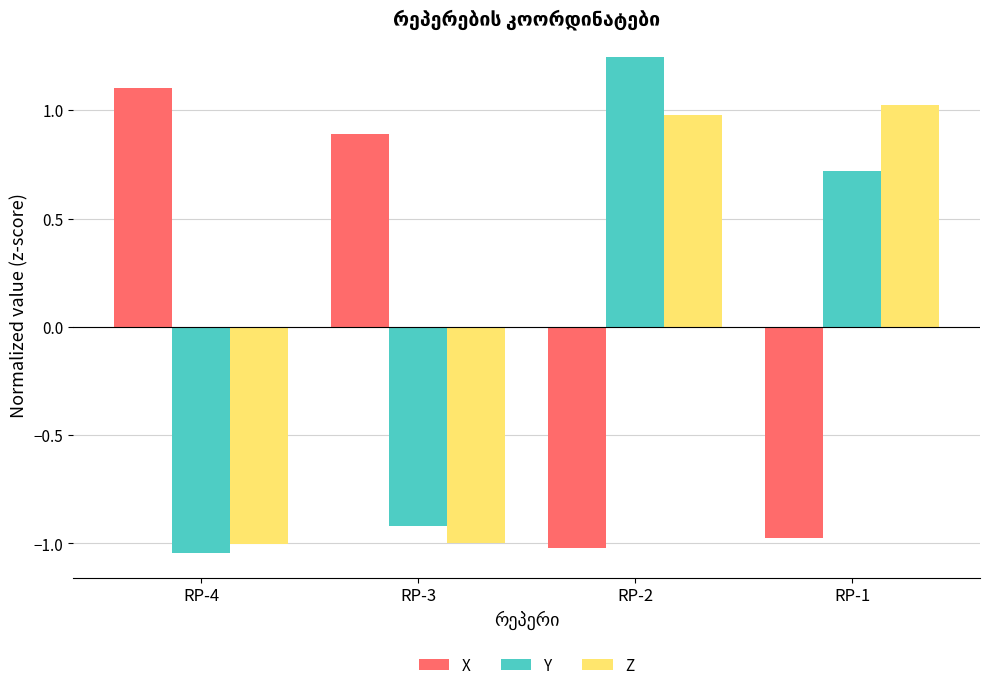

How many bars are there in total?

12